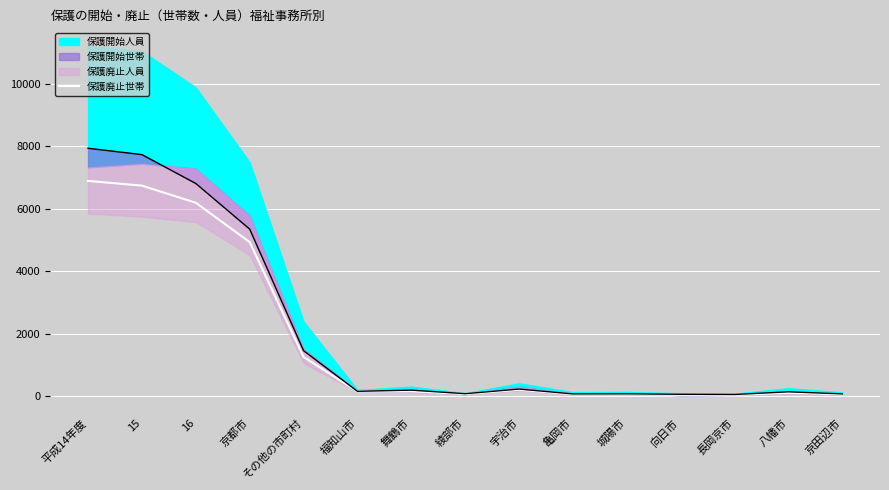

True or false: the data shows 160.5 at 舞鶴市.

True